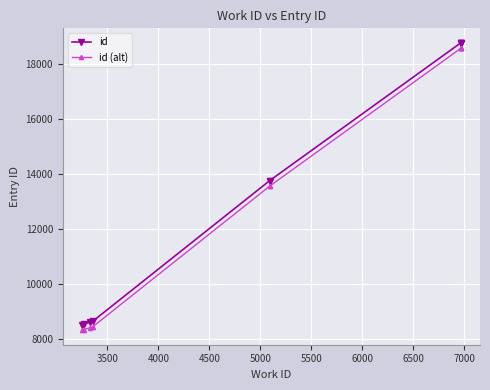

What is the value of the id (alt) point at the 10th from the left?

18593